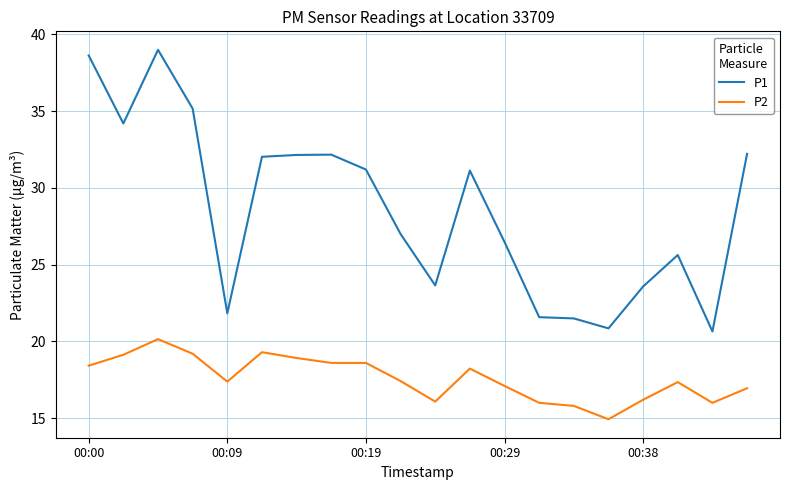

True or false: P1 and P2 cross at least once.

False